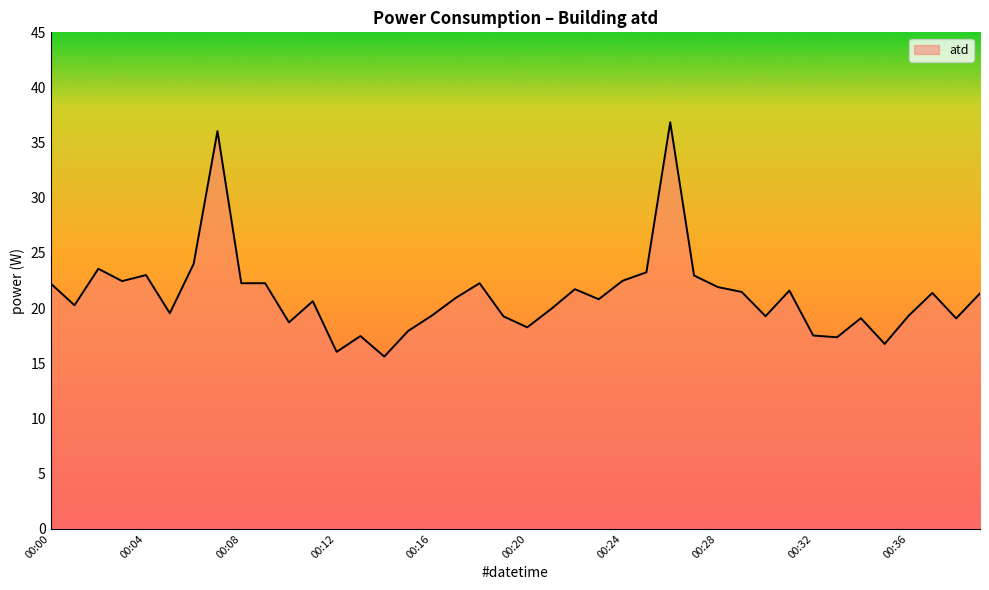

What is the smallest value displayed?

15.6